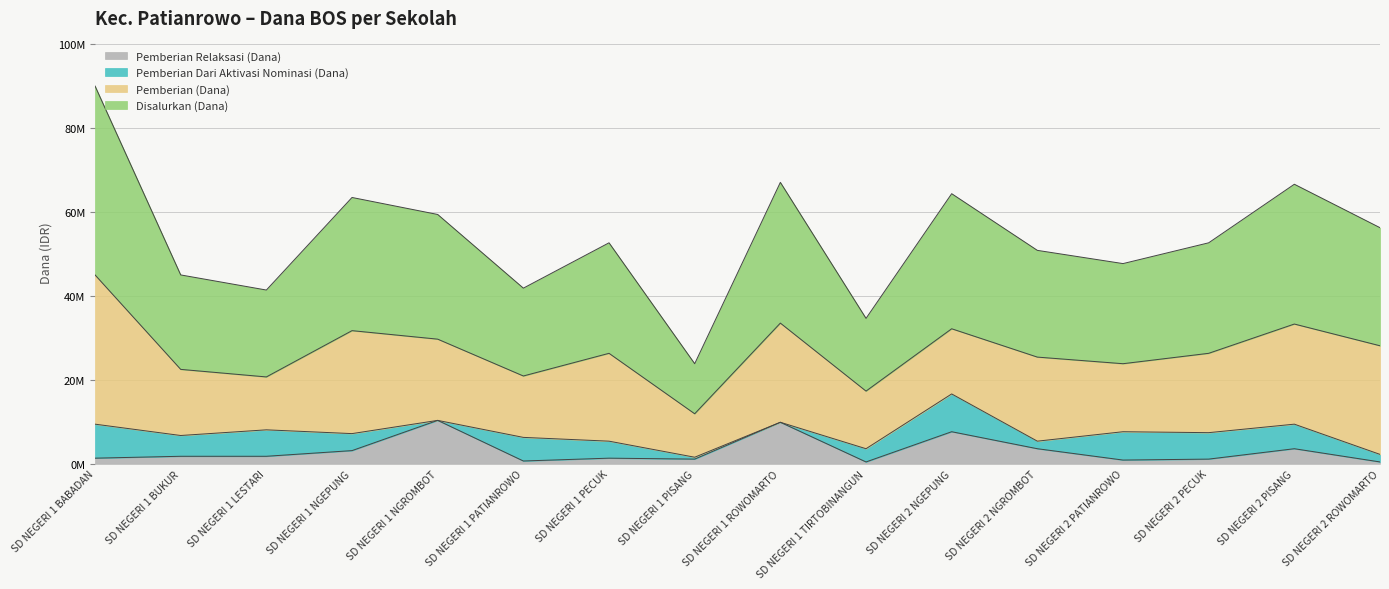

At which category does Disalurkan (Dana) reach its first local valley?

SD NEGERI 1 LESTARI